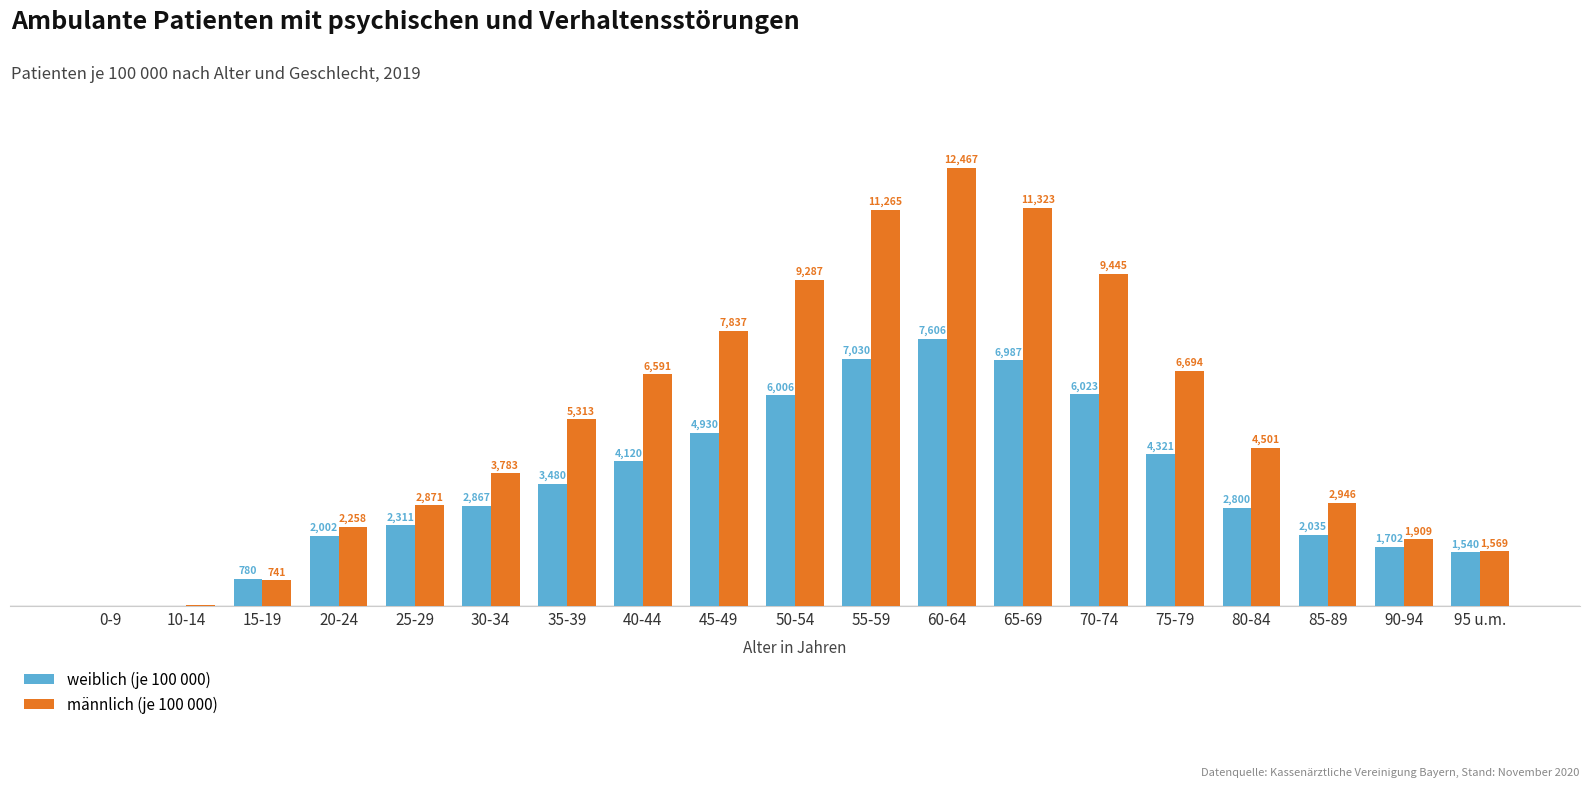

At which label is weiblich (je 100 000) closest to 3806?

40-44